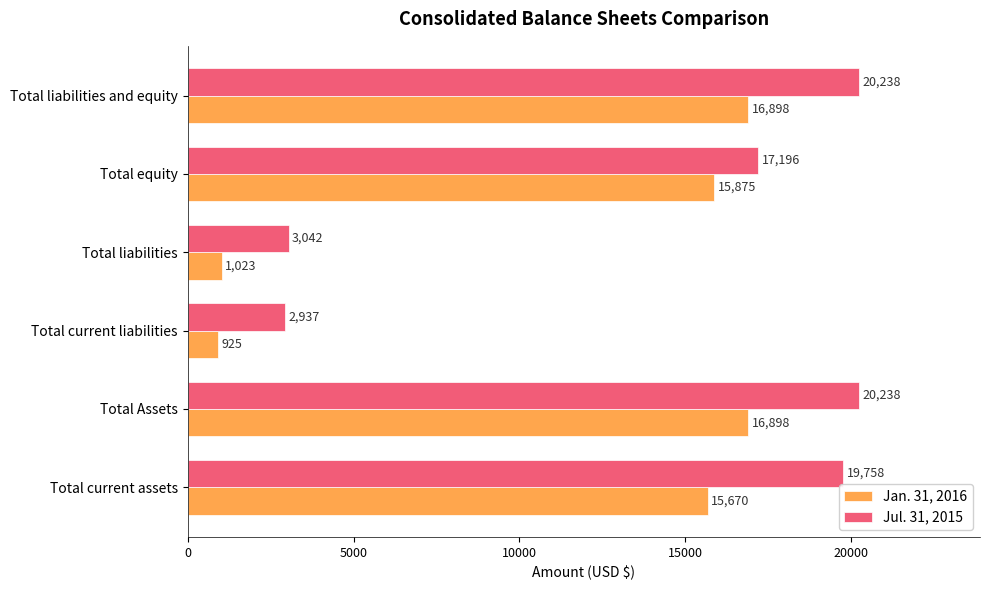

What is the maximum value for Jul. 31, 2015?

20238